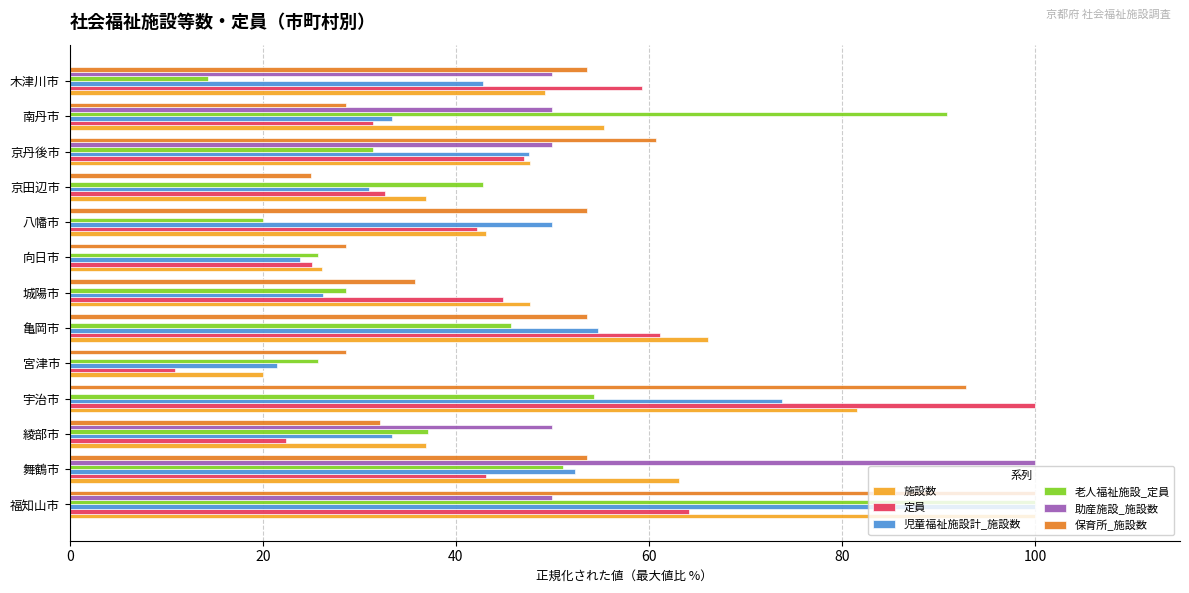

At which category is the sum across all series the highest?

福知山市